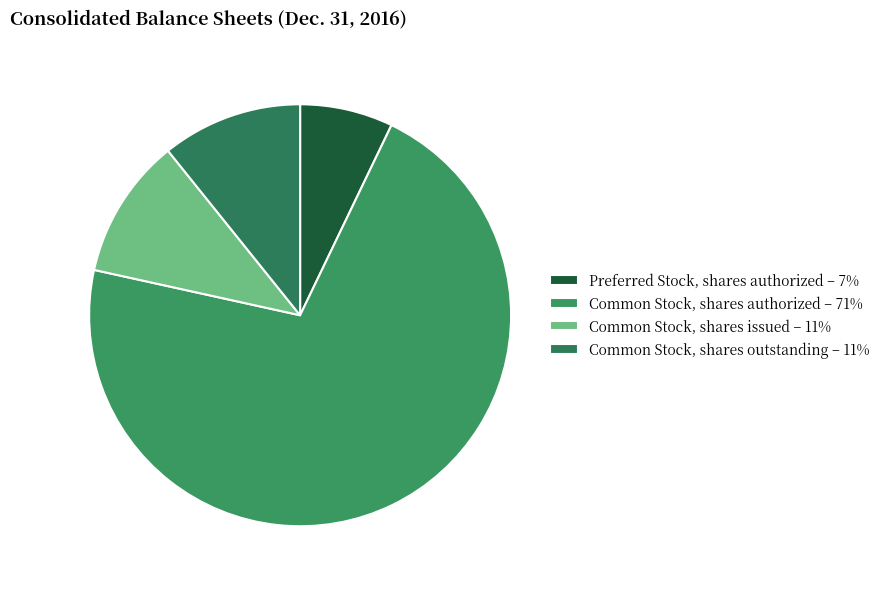

Which slice is the largest?

Common Stock, shares authorized